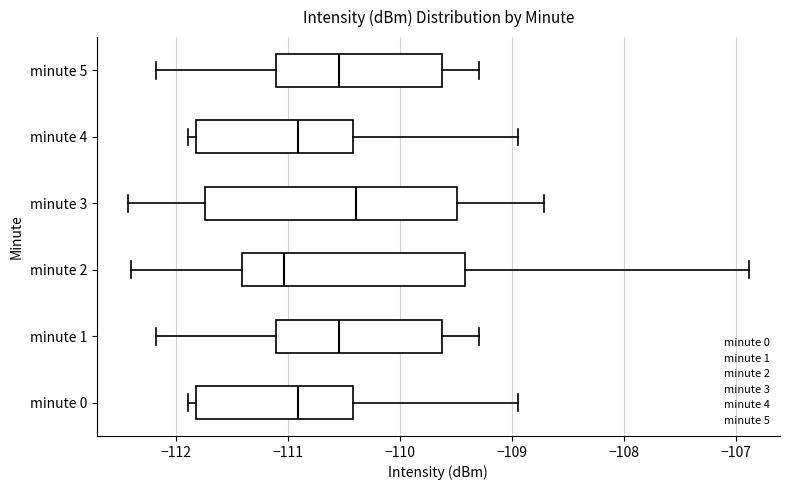

Where is the left edge of the box for minute 5 on the x-axis? The values are not printed on the chart, so give them approximately, as read against the axis.

-111.1